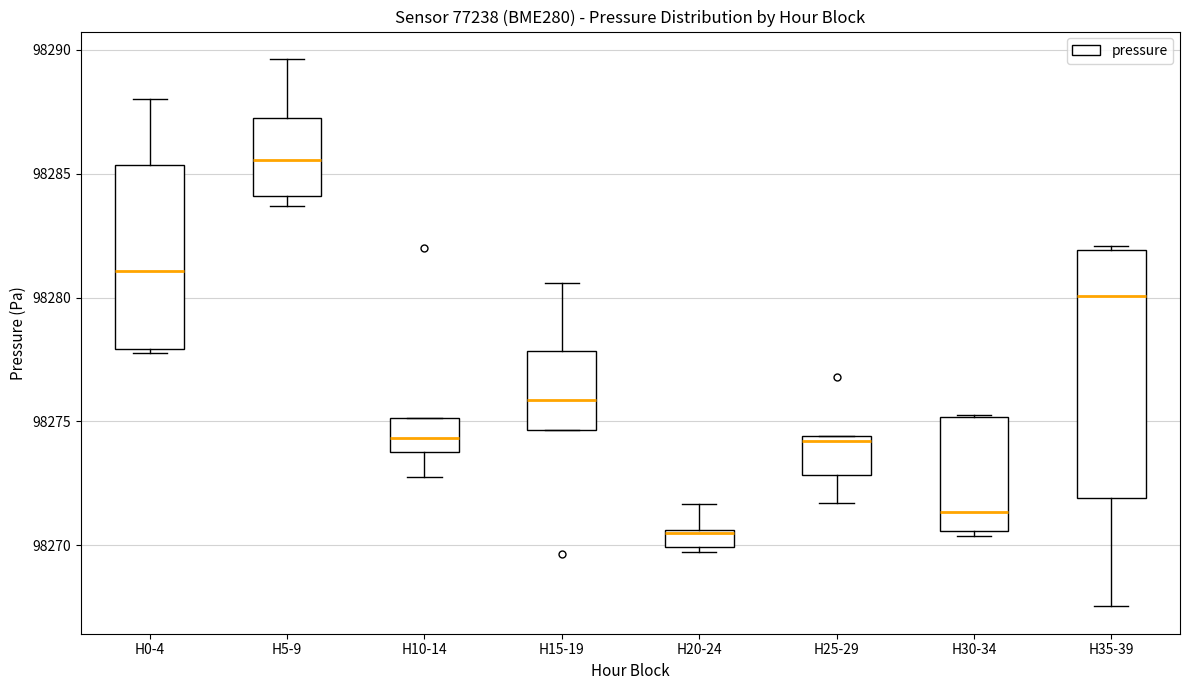

Where does the lower whisker of the box for H10-14 end on the y-axis? The values are not printed on the chart, so give them approximately, as read against the axis.

98273.0